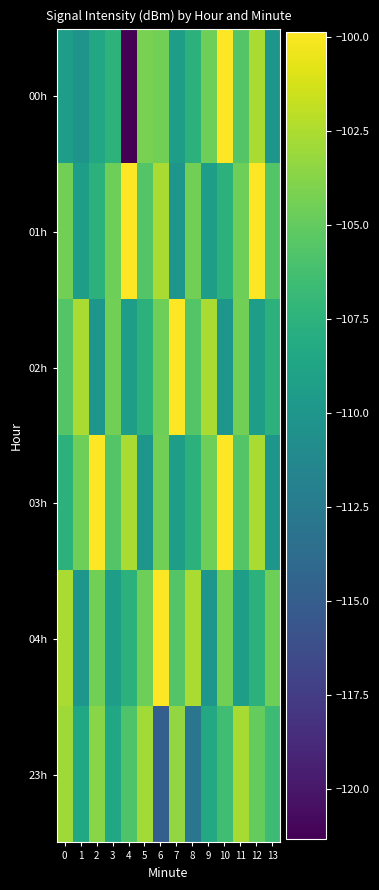

Which series has the largest total across all categories?

03h